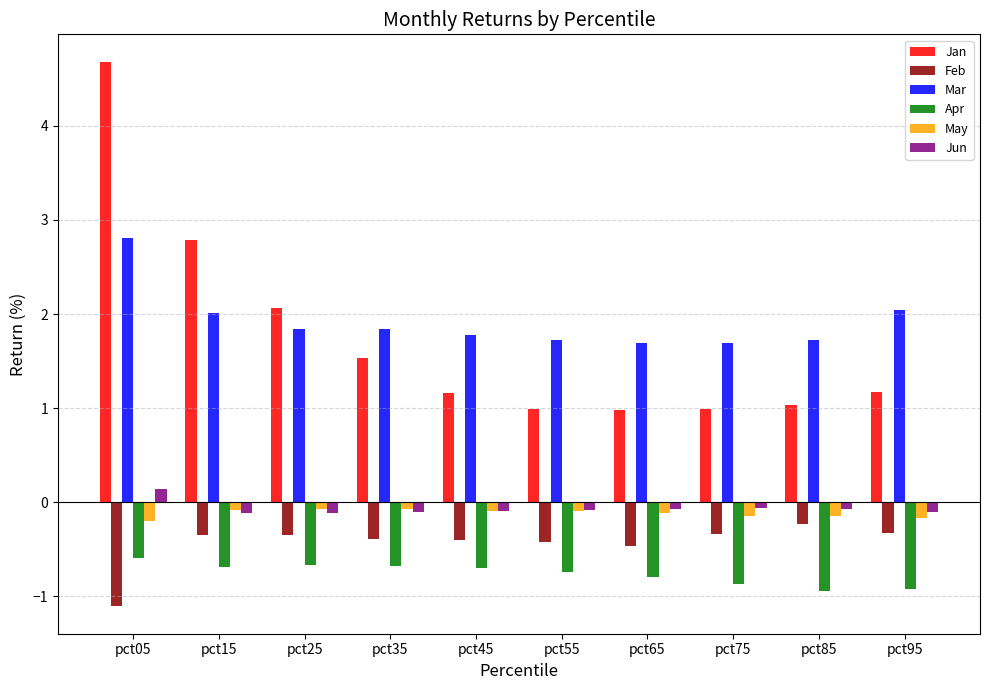

The value of Mar at pct65 is 1.7. True or false?

True